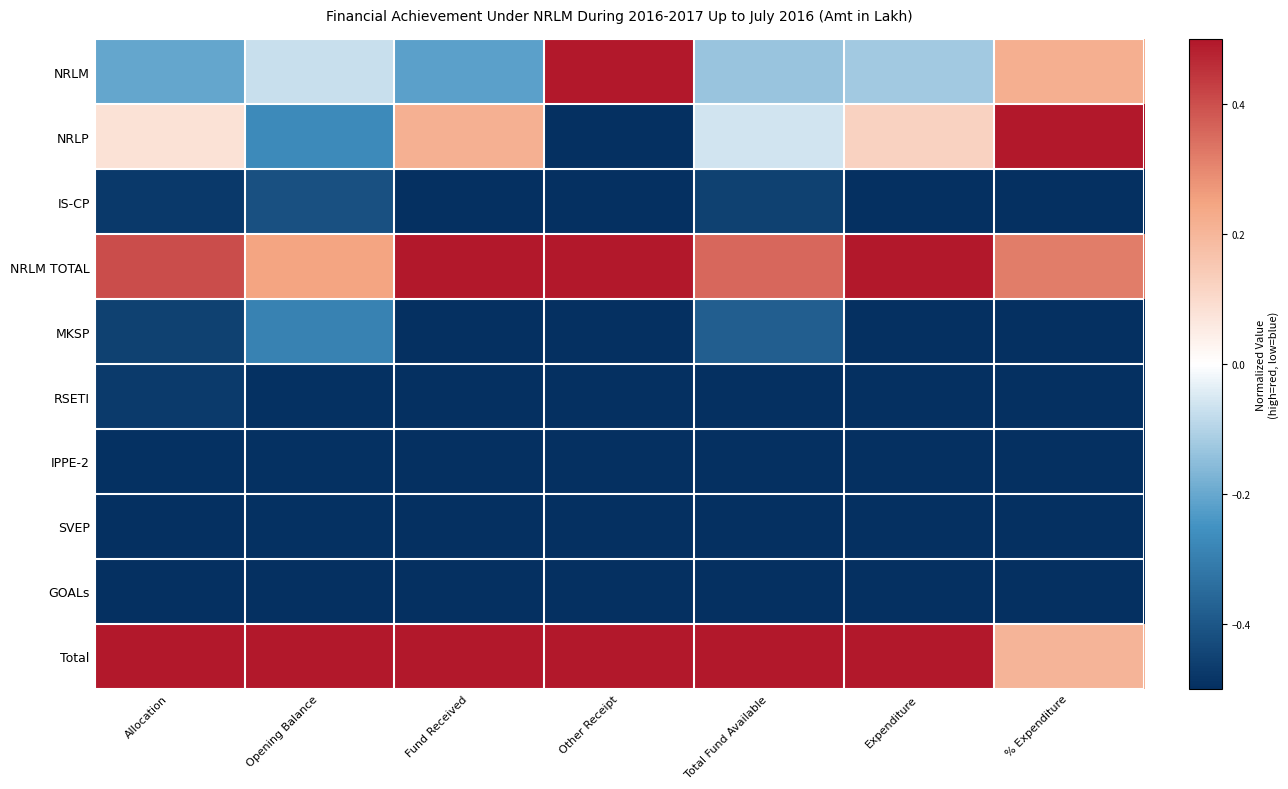

Reading right to left, extract all data points from this chart.

NRLM: % Expenditure=0.2	Expenditure=-0.1	Total Fund Available=-0.1	Other Receipt=0.5	Fund Received=-0.2	Opening Balance=-0.1	Allocation=-0.2
NRLP: % Expenditure=0.5	Expenditure=0.1	Total Fund Available=-0.1	Other Receipt=-0.5	Fund Received=0.2	Opening Balance=-0.3	Allocation=0.1
IS-CP: % Expenditure=-0.5	Expenditure=-0.5	Total Fund Available=-0.5	Other Receipt=-0.5	Fund Received=-0.5	Opening Balance=-0.4	Allocation=-0.5
NRLM TOTAL: % Expenditure=0.3	Expenditure=0.5	Total Fund Available=0.4	Other Receipt=0.5	Fund Received=0.5	Opening Balance=0.2	Allocation=0.4
MKSP: % Expenditure=-0.5	Expenditure=-0.5	Total Fund Available=-0.4	Other Receipt=-0.5	Fund Received=-0.5	Opening Balance=-0.3	Allocation=-0.5
RSETI: % Expenditure=-0.5	Expenditure=-0.5	Total Fund Available=-0.5	Other Receipt=-0.5	Fund Received=-0.5	Opening Balance=-0.5	Allocation=-0.5
IPPE-2: % Expenditure=-0.5	Expenditure=-0.5	Total Fund Available=-0.5	Other Receipt=-0.5	Fund Received=-0.5	Opening Balance=-0.5	Allocation=-0.5
SVEP: % Expenditure=-0.5	Expenditure=-0.5	Total Fund Available=-0.5	Other Receipt=-0.5	Fund Received=-0.5	Opening Balance=-0.5	Allocation=-0.5
GOALs: % Expenditure=-0.5	Expenditure=-0.5	Total Fund Available=-0.5	Other Receipt=-0.5	Fund Received=-0.5	Opening Balance=-0.5	Allocation=-0.5
Total: % Expenditure=0.2	Expenditure=0.5	Total Fund Available=0.5	Other Receipt=0.5	Fund Received=0.5	Opening Balance=0.5	Allocation=0.5